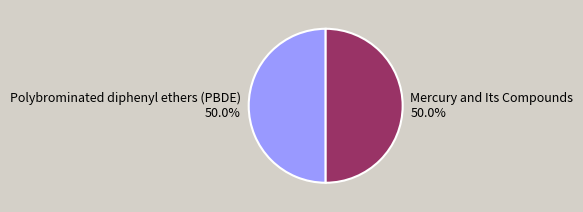

True or false: Polybrominated diphenyl ethers (PBDE) accounts for 39% of the total.

False